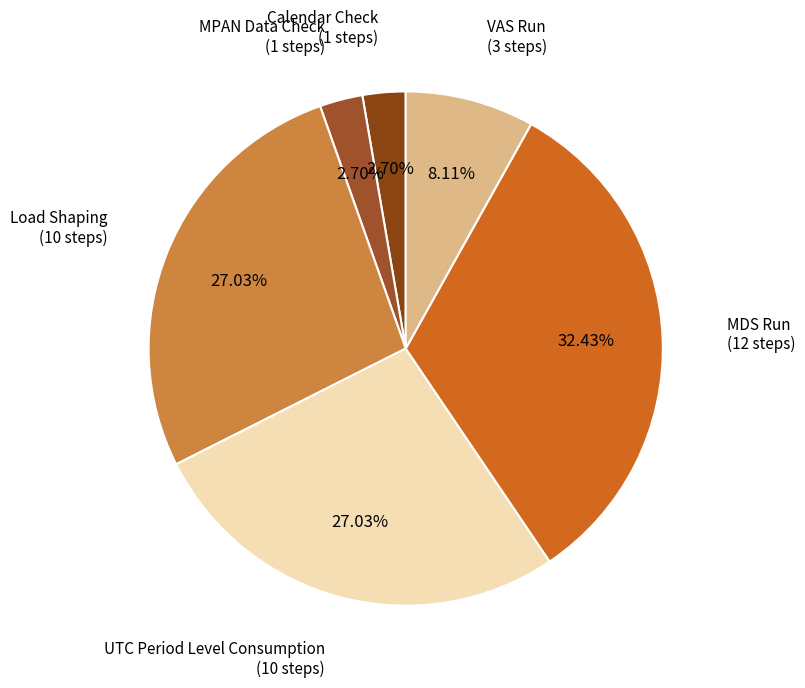

Which category has the biggest portion of the pie?

MDS Run